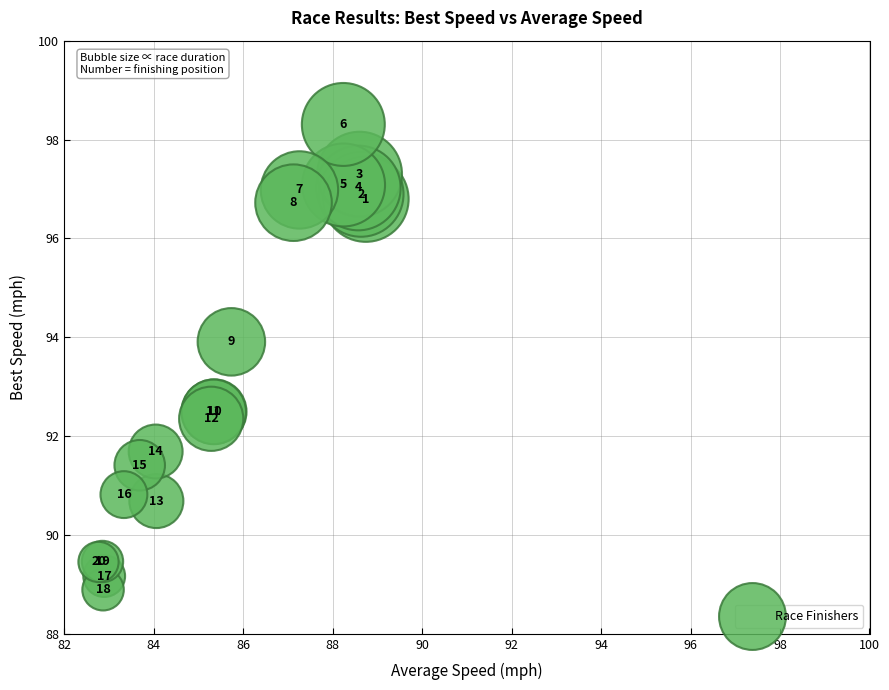

What Y value in the scatter plot is closest to 93?

92.5